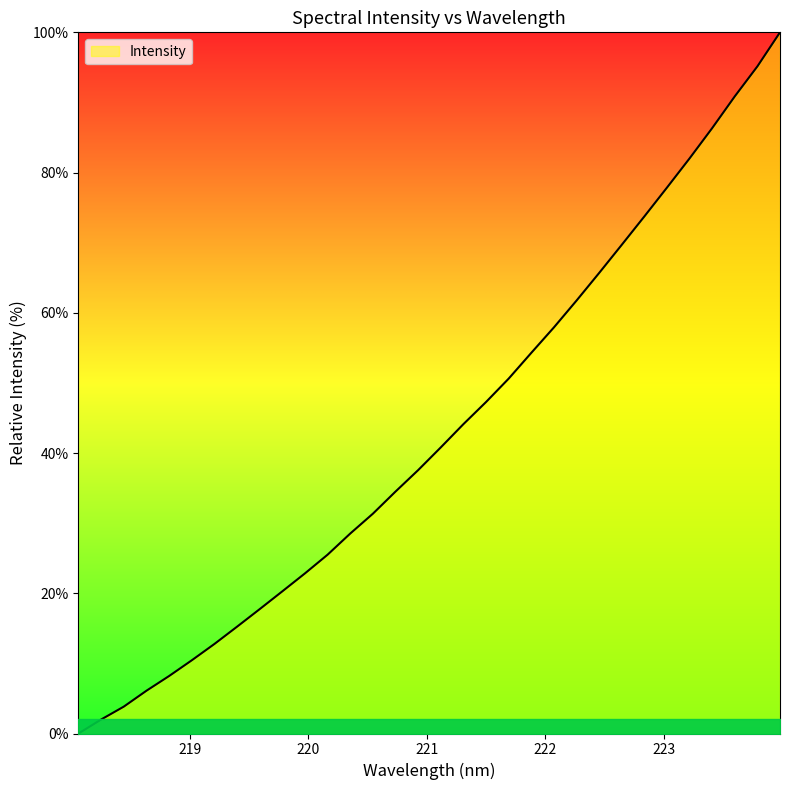

What is the difference between the maximum and minimum values?

100.0